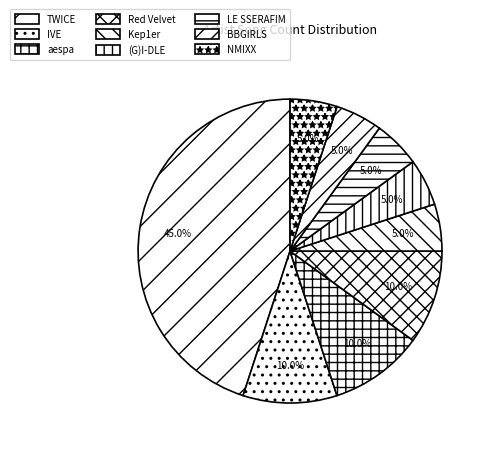

Count the number of slices in the pie.

9